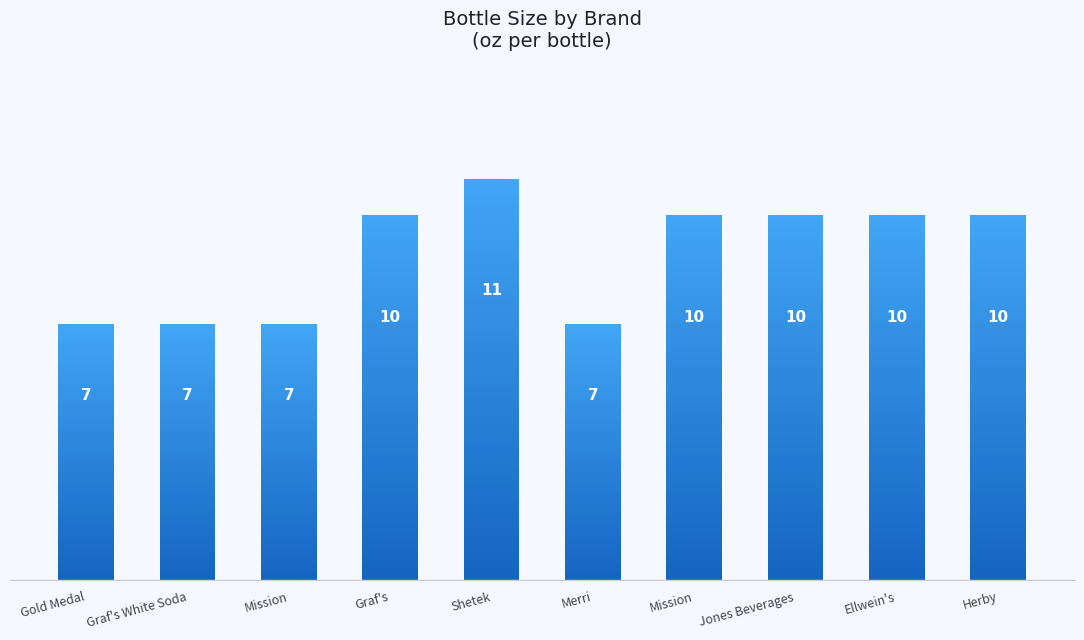

The value at Jones Beverages is 17. True or false?

False